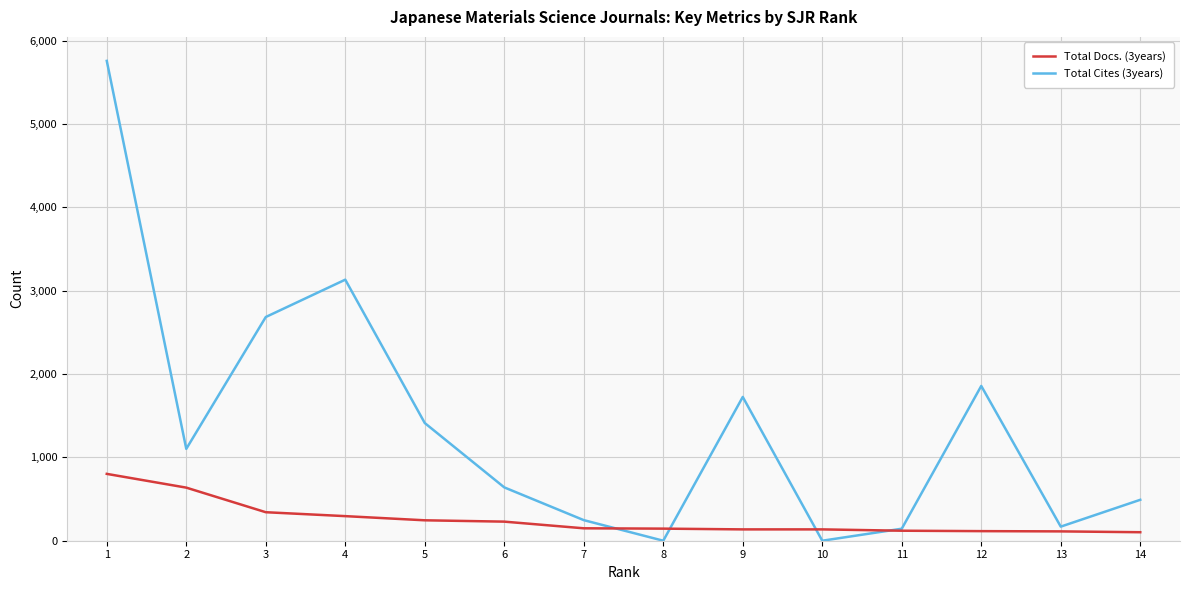

How many values in the Total Docs. (3years) series are below 149?

7